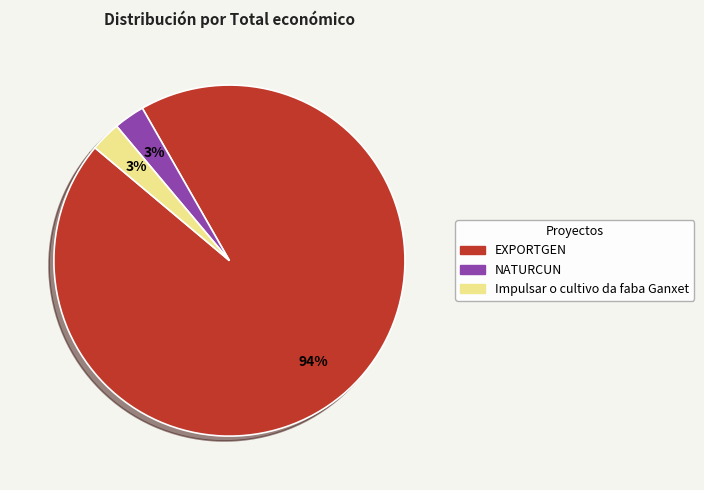

The EXPORTGEN slice represents 94% of the pie. True or false?

True